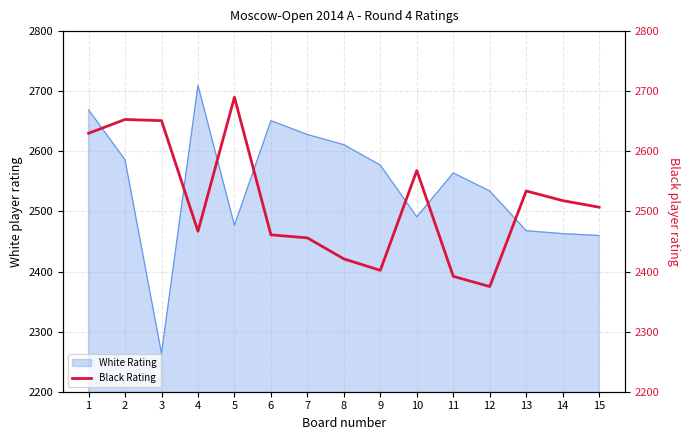

Is it true that White Rating equals 3839 at 14?

False